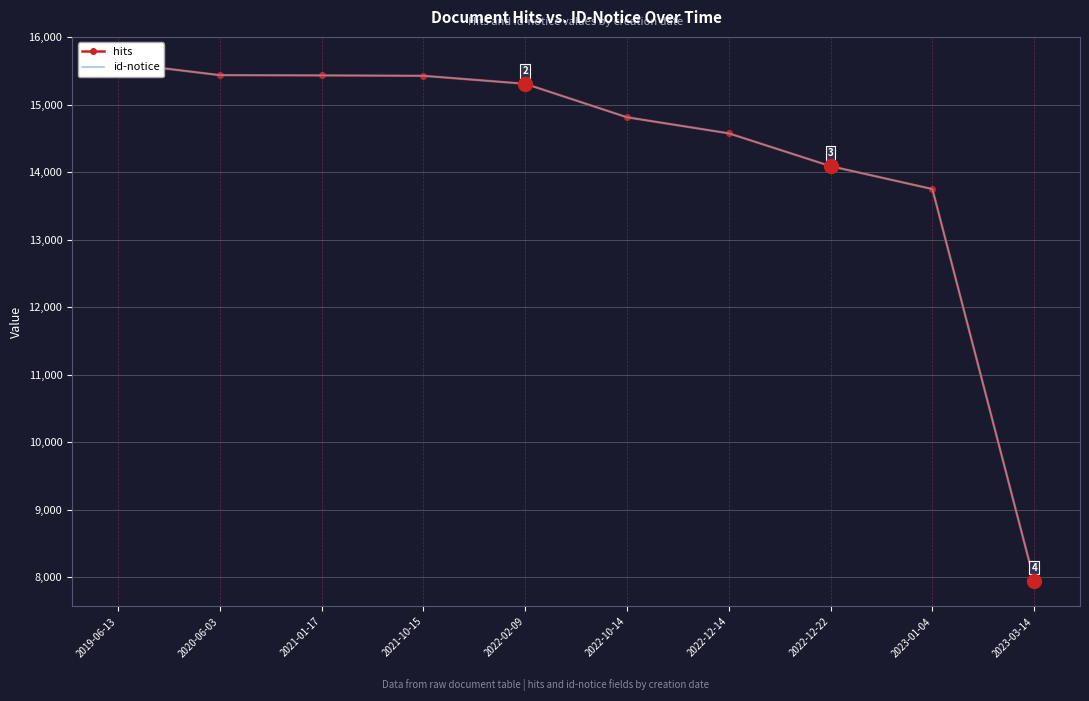

What is the approximate value of hits at 2022-12-14, to the nearest 100?

14600